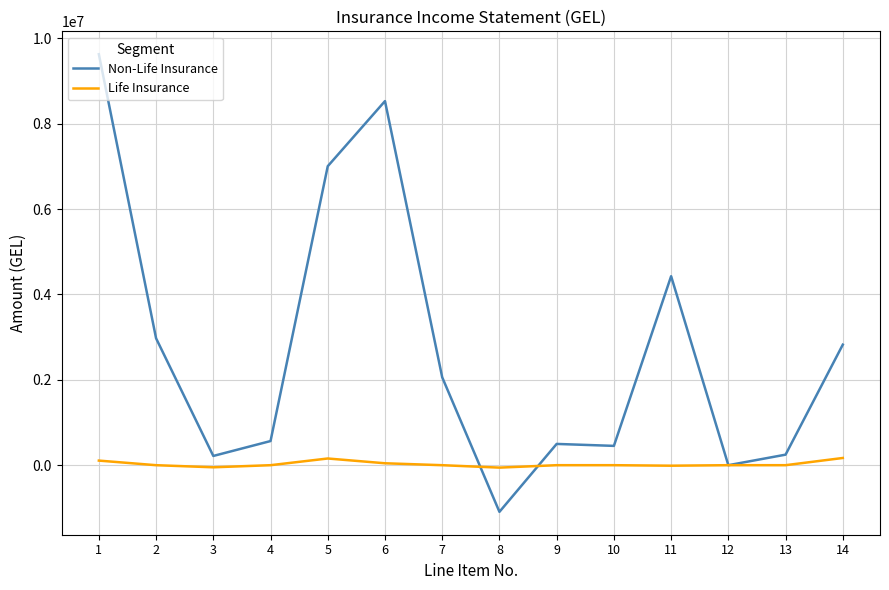

Rank the series by their maximum value, from lowest to highest.

Life Insurance, Non-Life Insurance